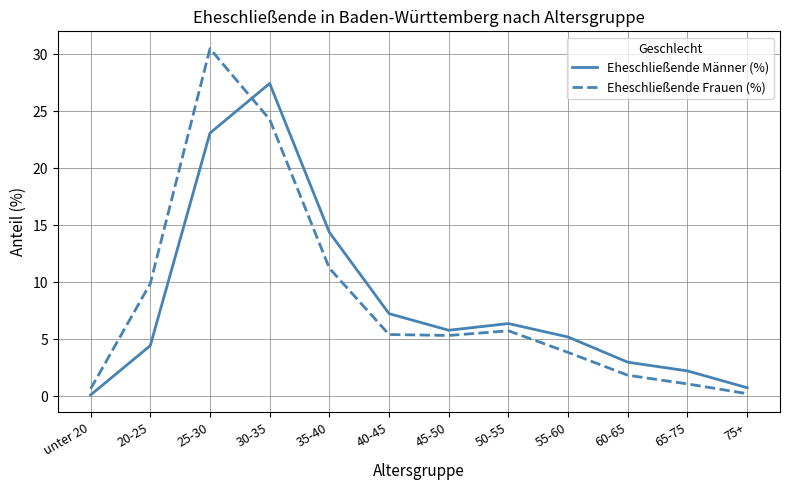

Which category has the lowest value in the Eheschließende Frauen (%) series?

75+